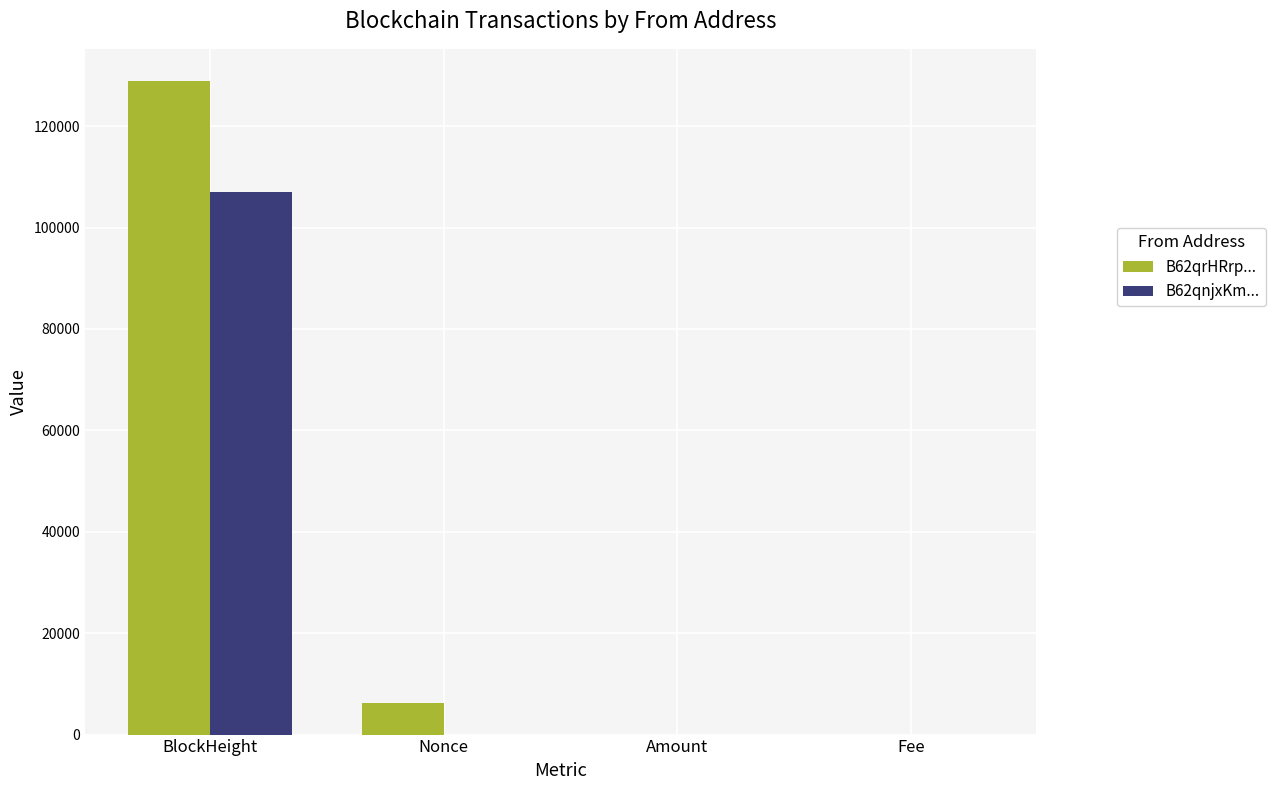

What is the sum of all B62qrHRrp... values?

134944.0